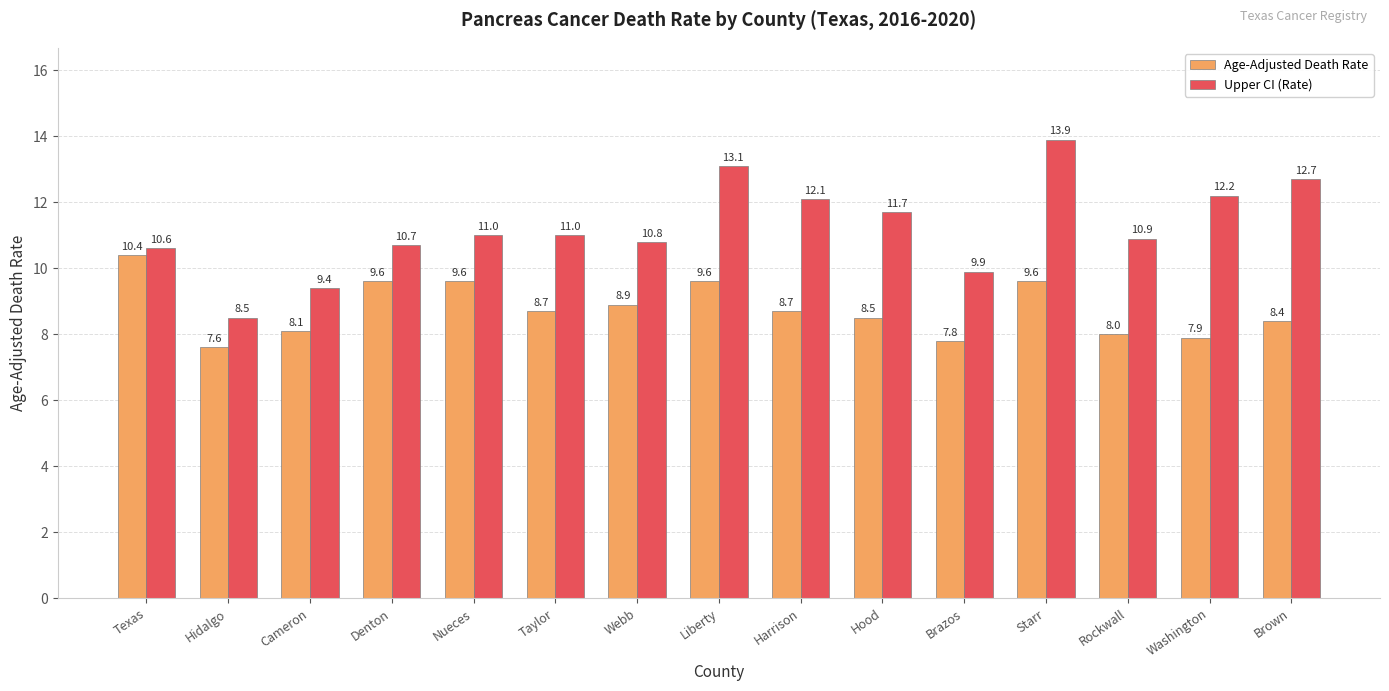

The value of Upper CI (Rate) at Rockwall is 5.1. True or false?

False